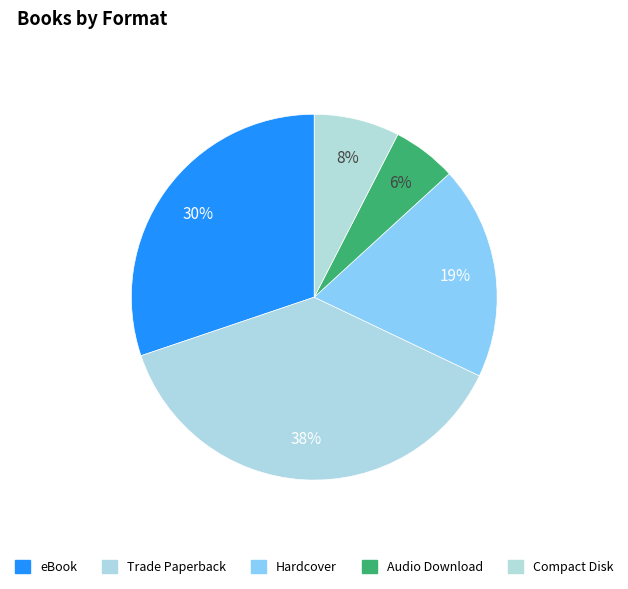

Do eBook and Audio Download together represent more than half of the pie?

No